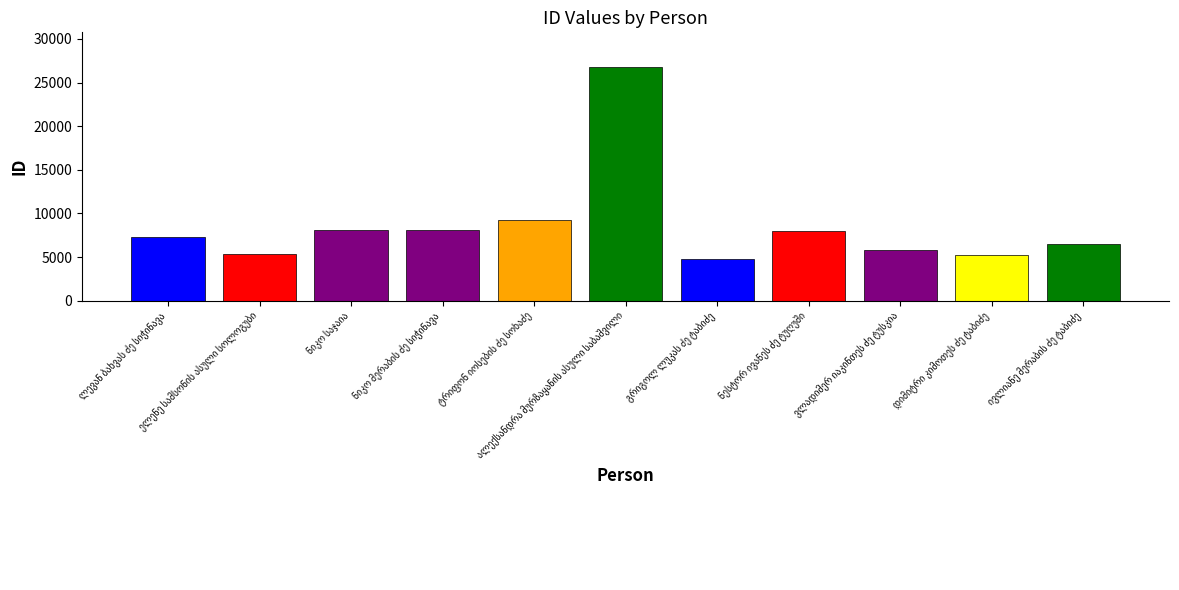

Read the value at ლევან ბახვას ძე სიჭინავა.

7287